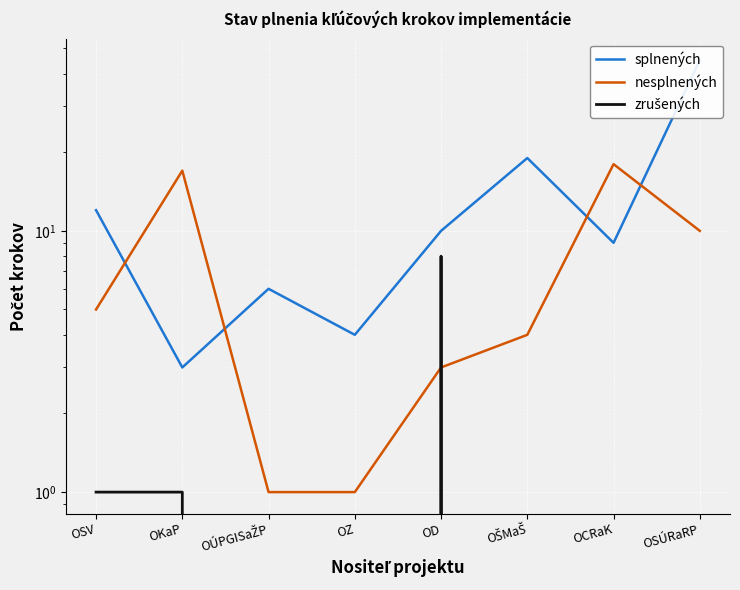

Is the value of splnených at OSV greater than the value of zrušených at OSV?

Yes